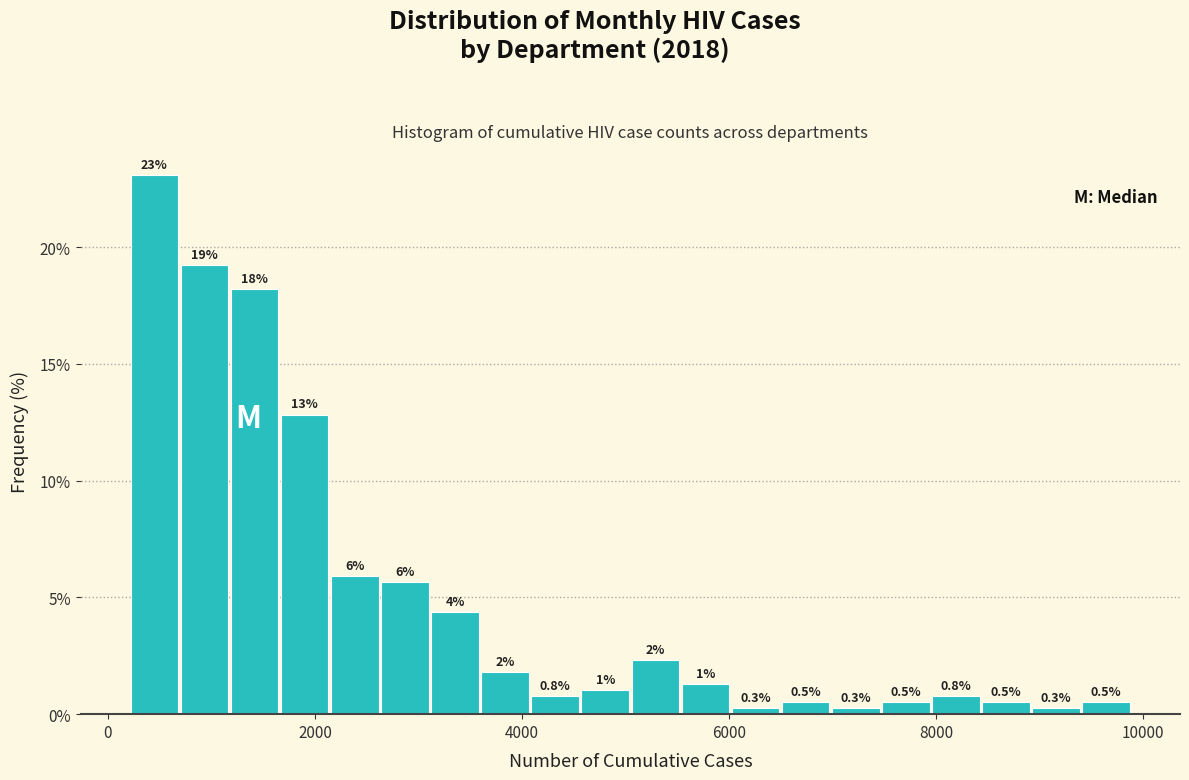

Read against the x-axis, roughly where is the centre of the tallest bar?

400